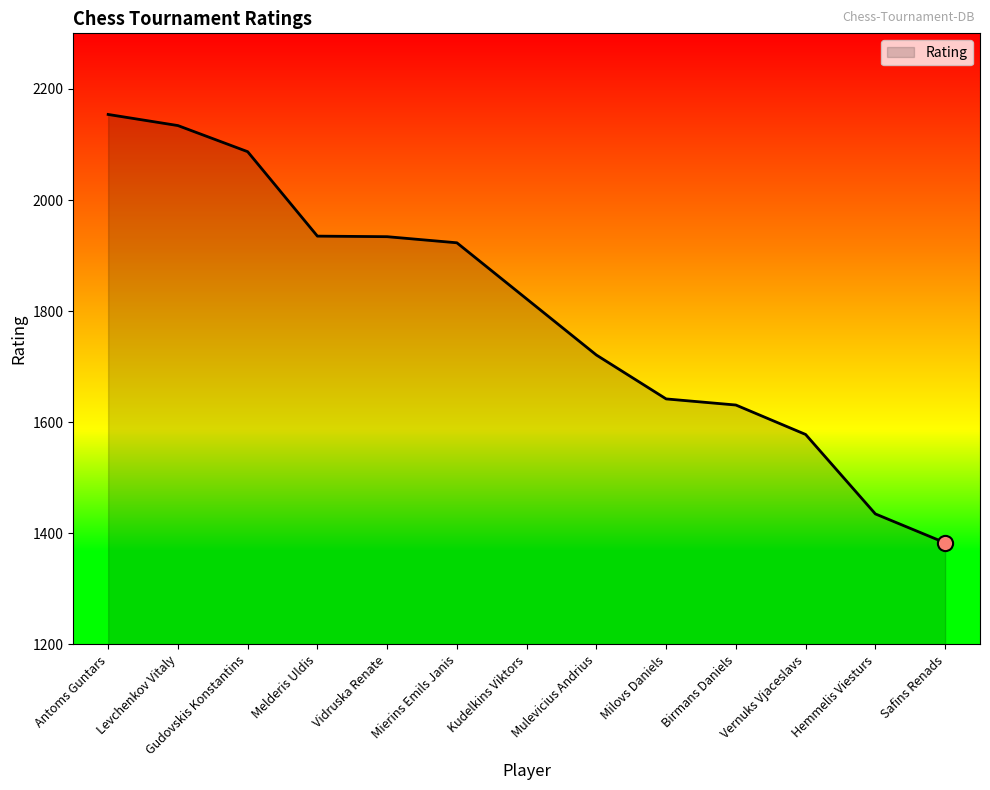

What is the ratio of the value at Safins Renads to the value at Gudovskis Konstantins?

0.7